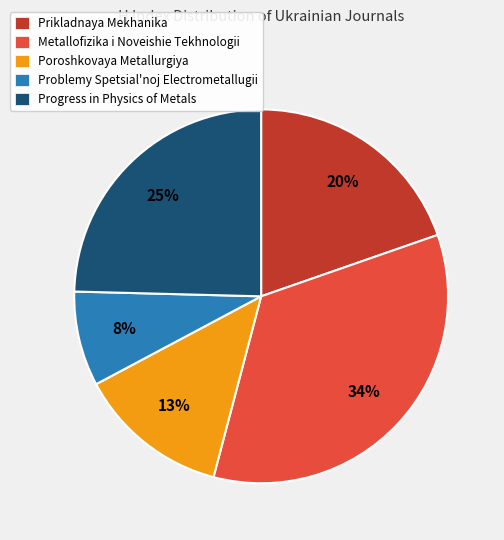

Is it true that Metallofizika i Noveishie Tekhnologii is 48% of the pie?

False